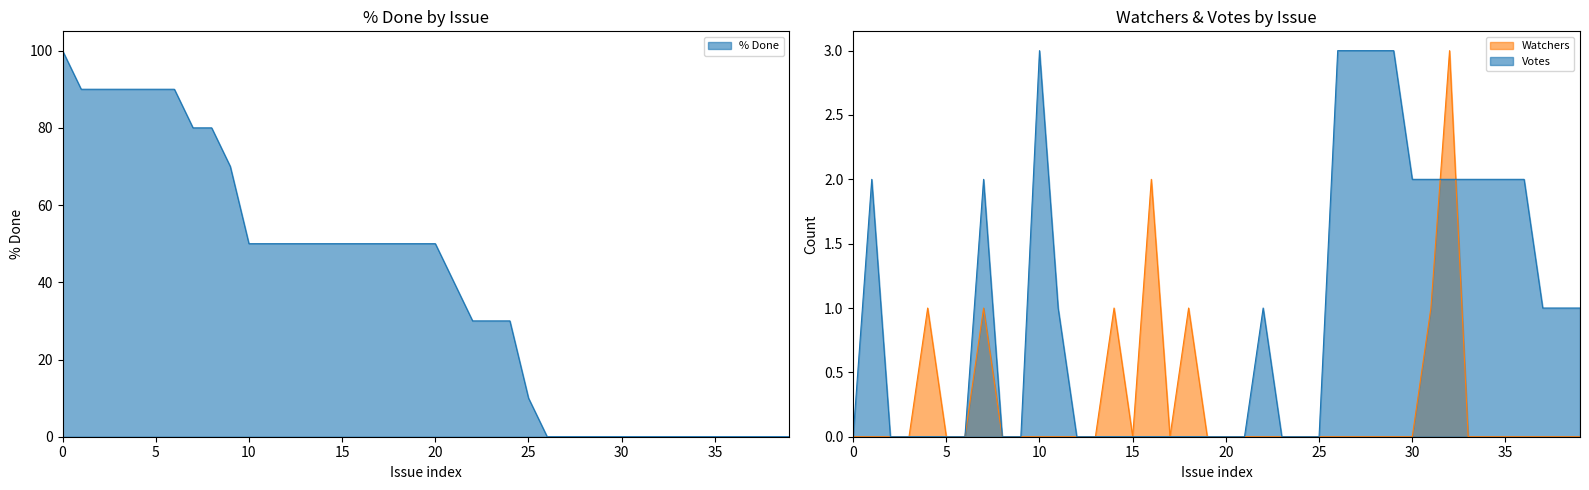

Does the chart display data point markers on the line(s)?

No